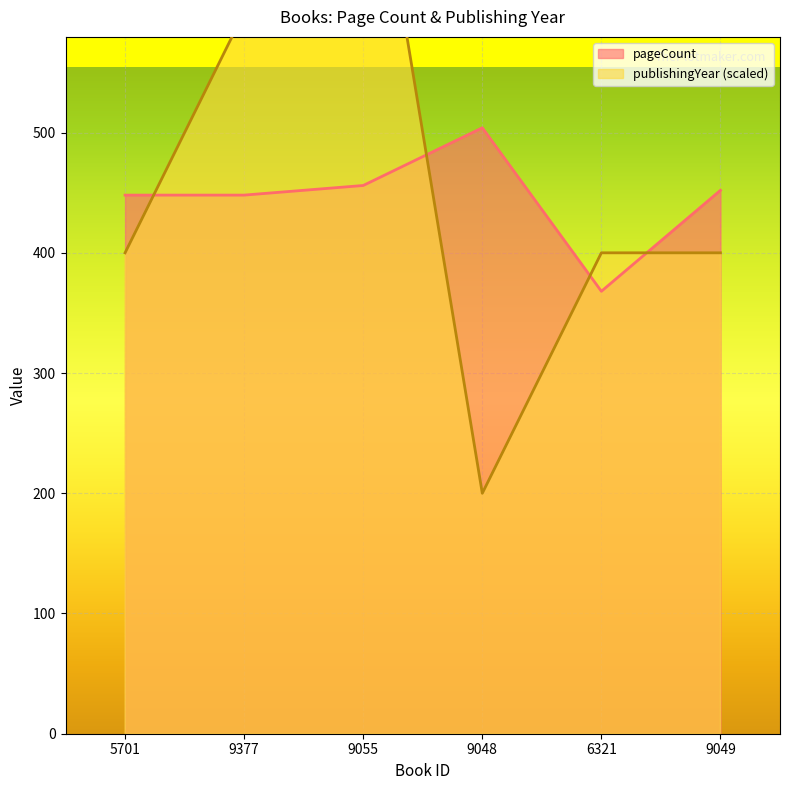

What is the label of the 1st point from the right?

9049